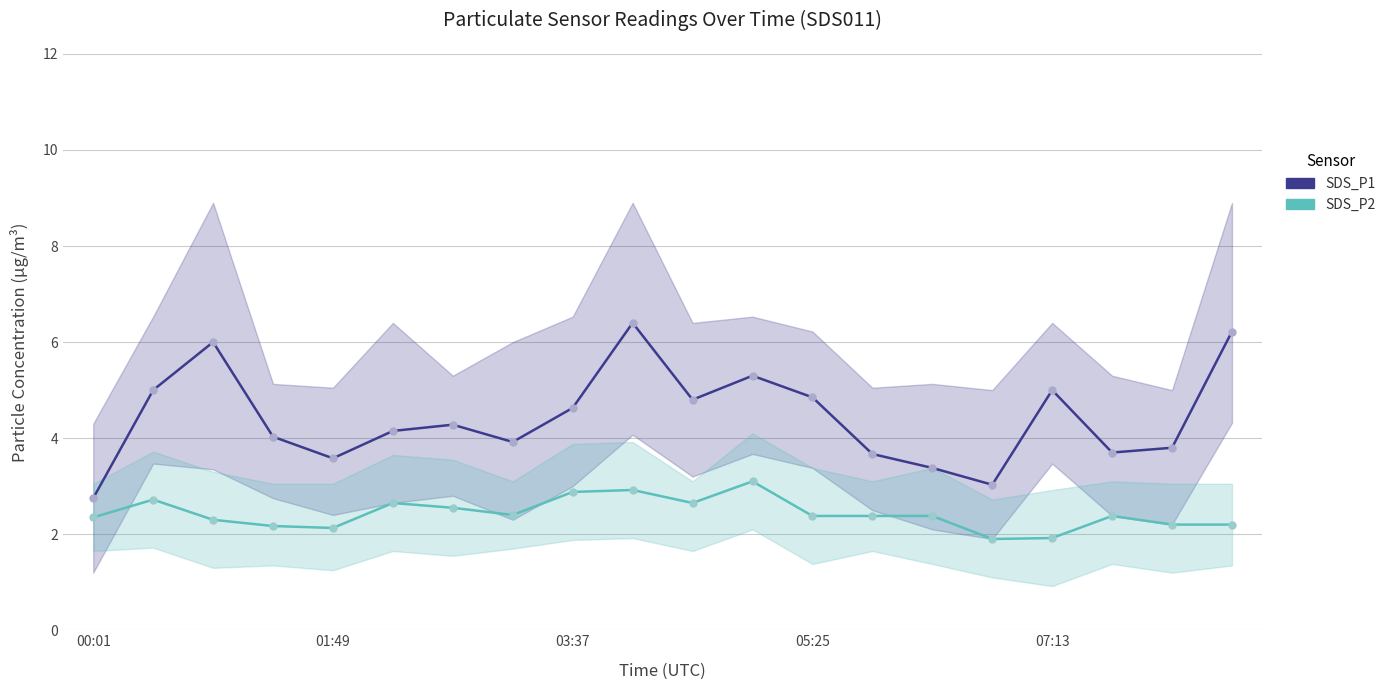

At how many categories does at least one series exceed 2?

20